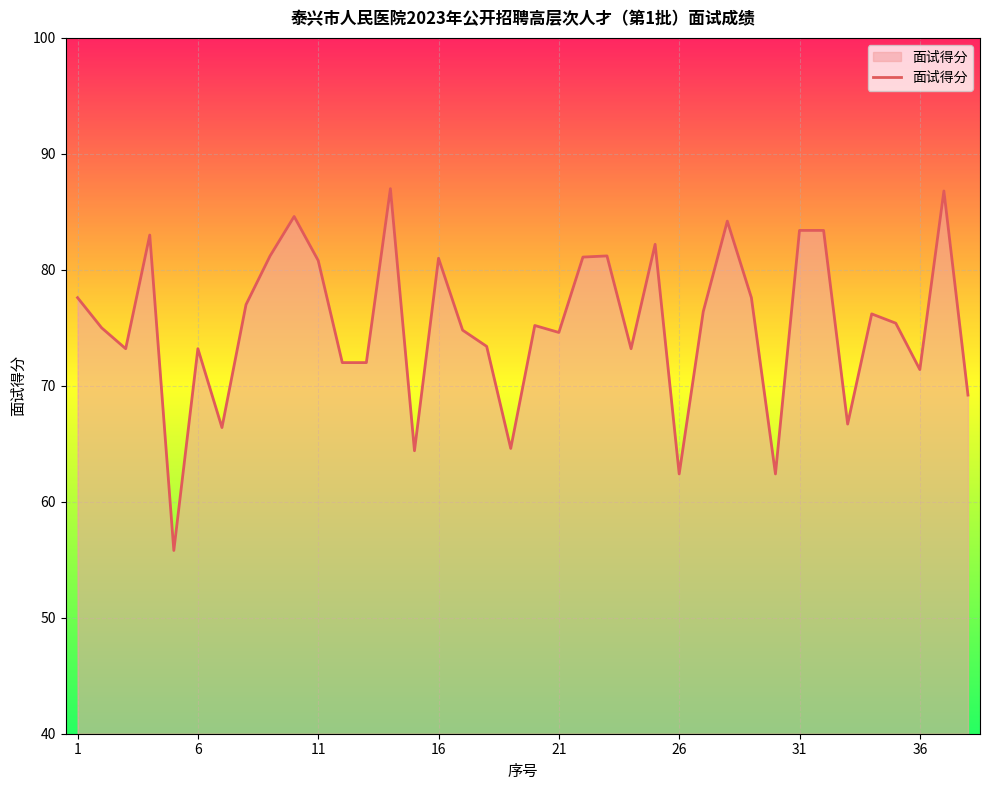

What is the minimum value shown in the chart?

55.8